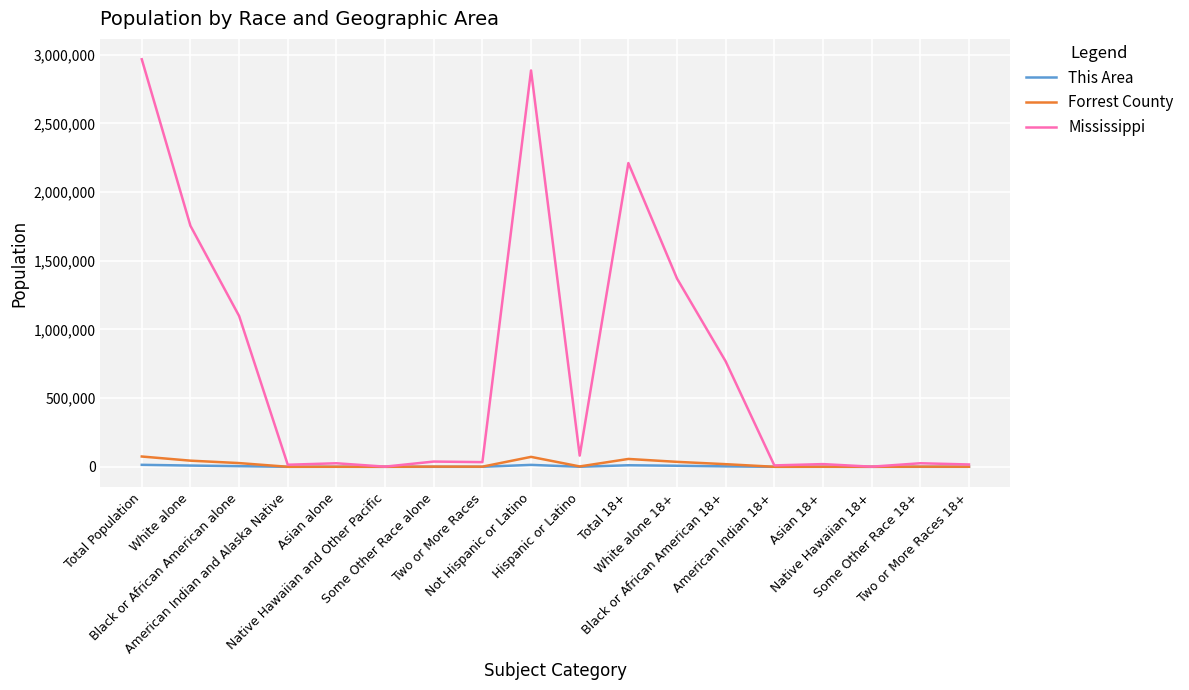

Which series has the largest range (max minus min)?

Mississippi